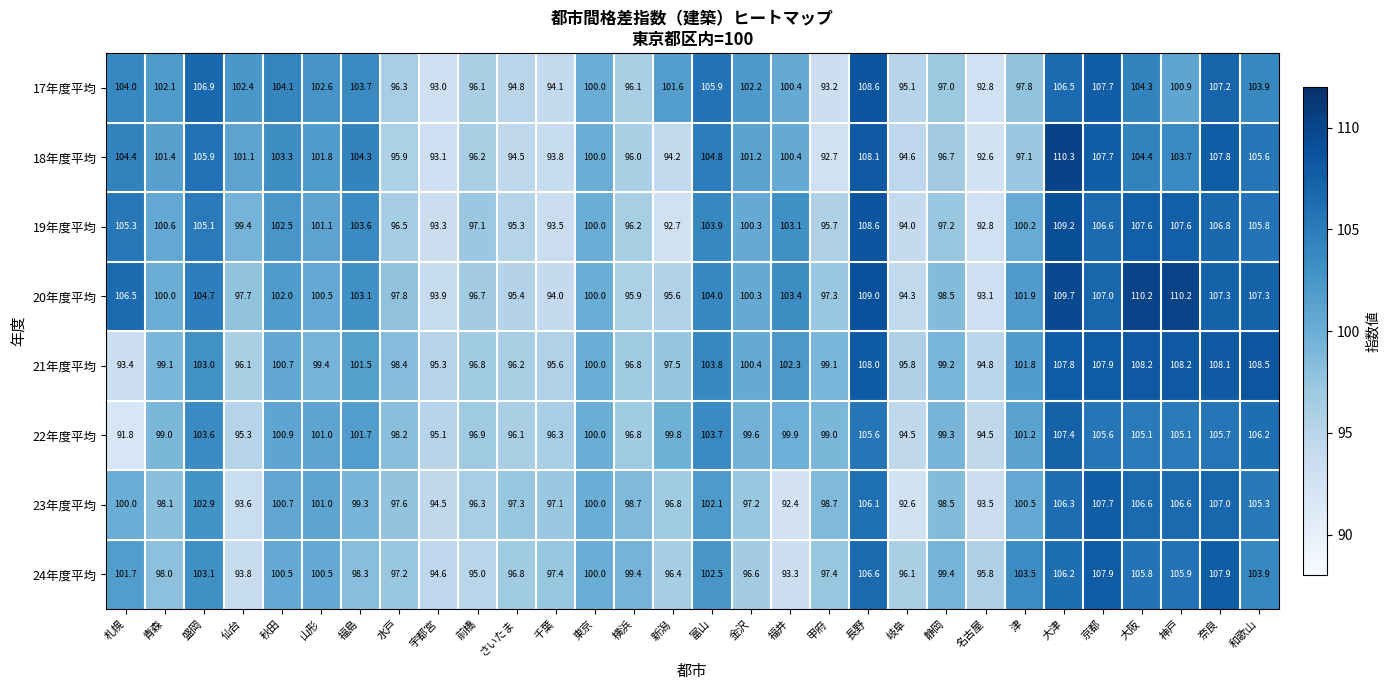

Where is 18年度平均 nearest to the value 101?

仙台